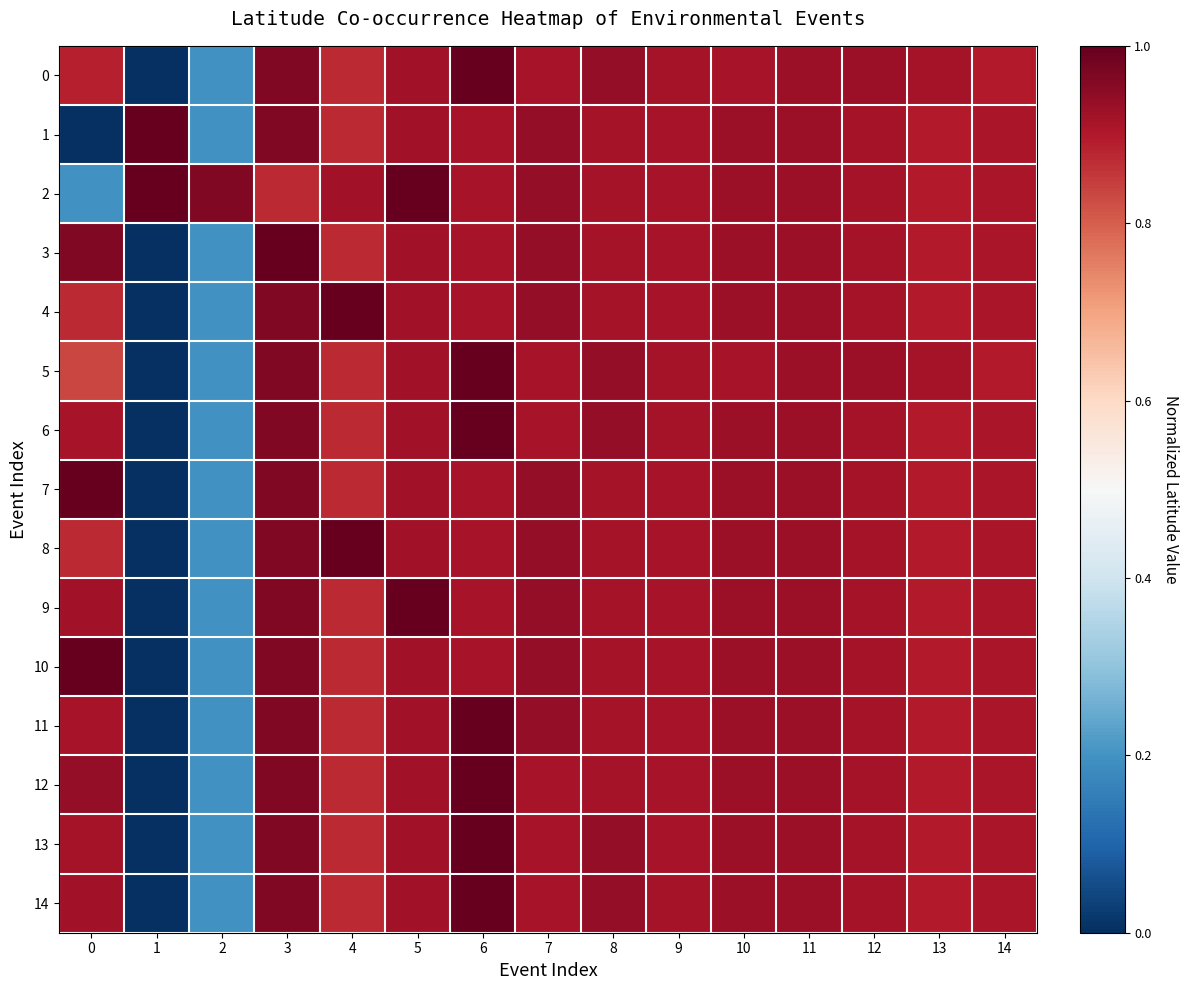

Which category has the highest value across all series?

6